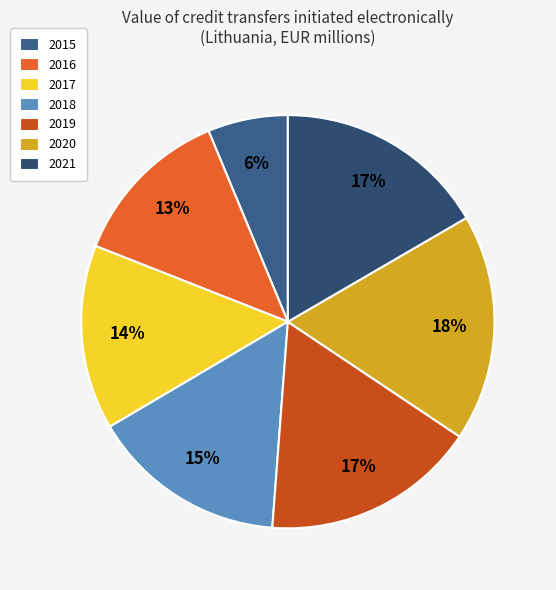

Which slice is the smallest?

2015